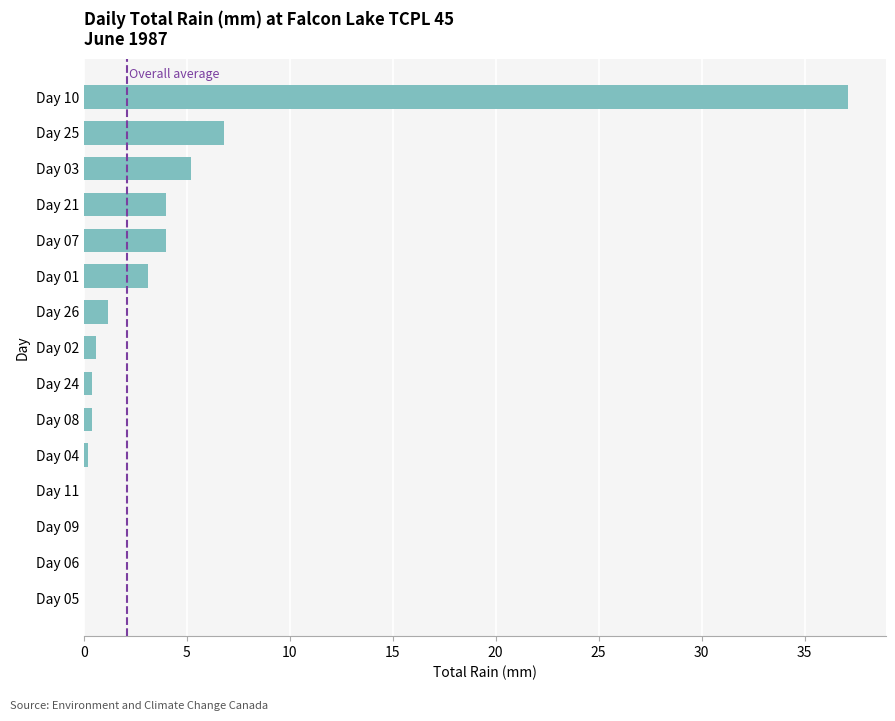

Is it true that the value at Day 06 is 0.0?

True